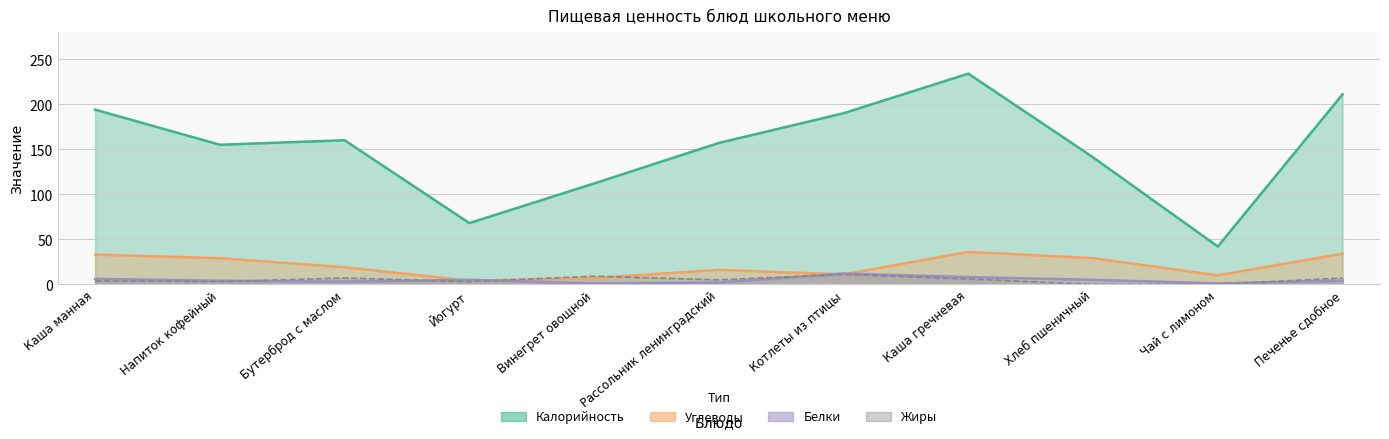

What is the minimum value for Углеводы?

4